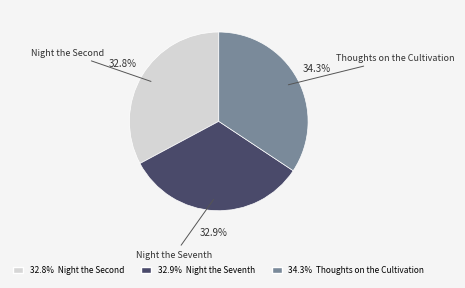

Which has a higher value, 32.9% Night the Seventh or 34.3% Thoughts on the Cultivation?

34.3% Thoughts on the Cultivation